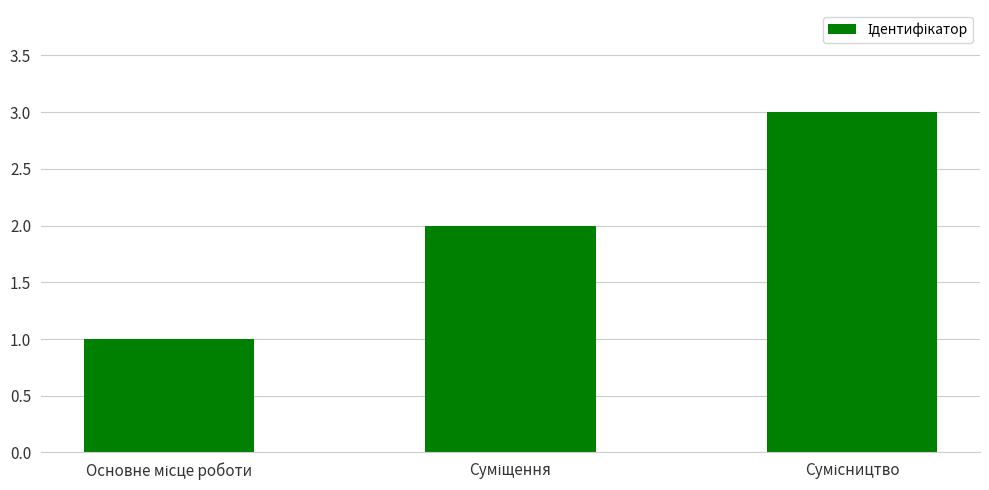

How many data points does each series have?

3